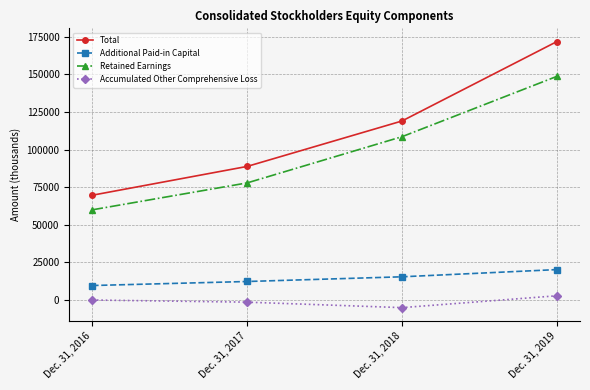

What is the highest value of the Additional Paid-in Capital series?

20227